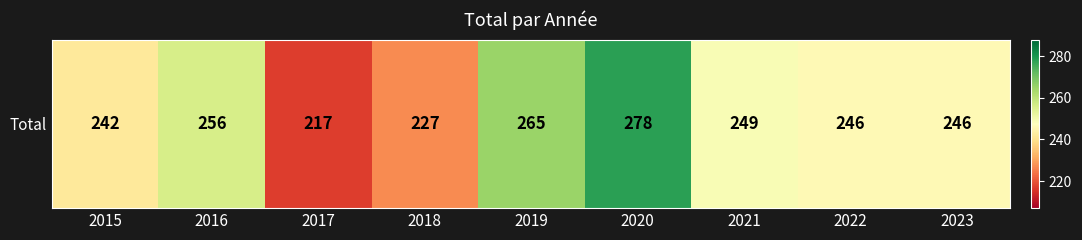

What is the maximum value shown in the chart?

278